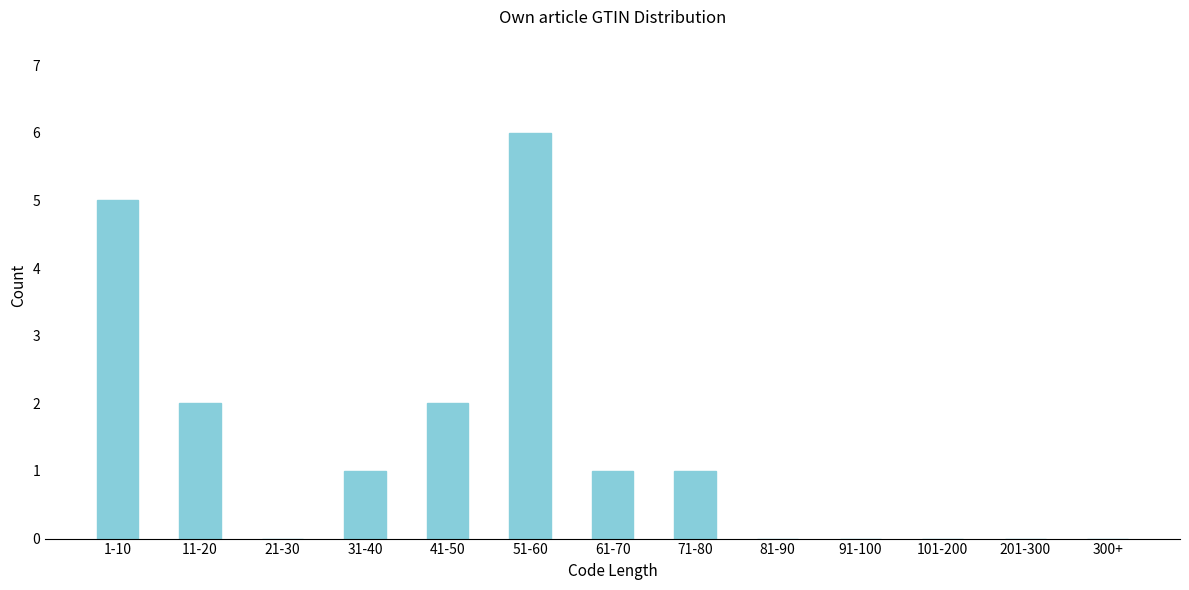

Reading right to left, what are all the values shown in this chart?

300+=0	201-300=0	101-200=0	91-100=0	81-90=0	71-80=1	61-70=1	51-60=6	41-50=2	31-40=1	21-30=0	11-20=2	1-10=5